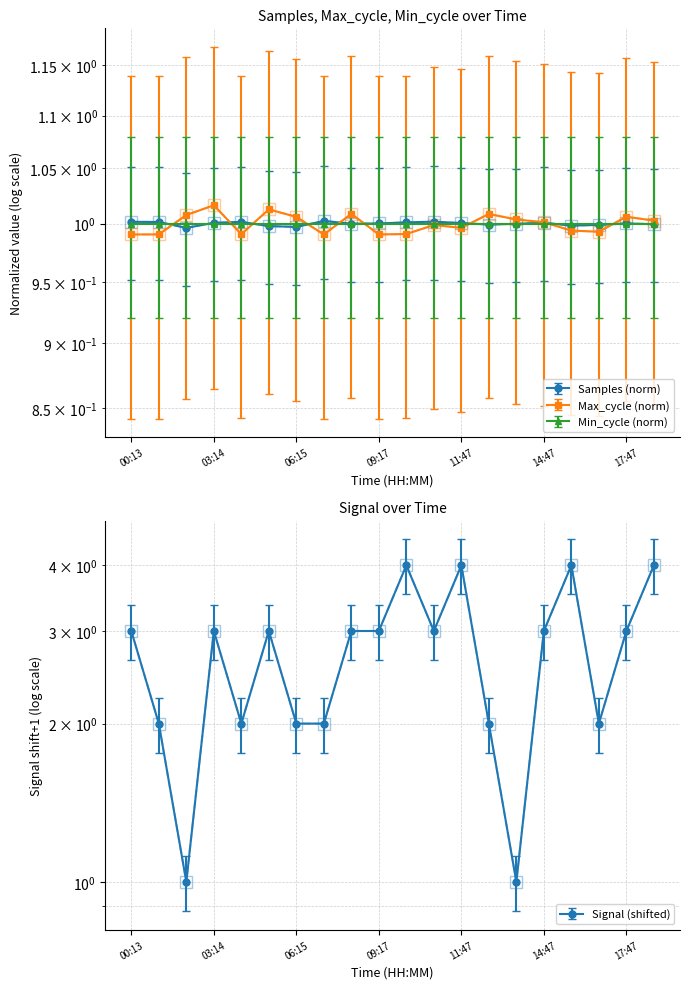

True or false: Samples and Signal intersect in this chart.

False